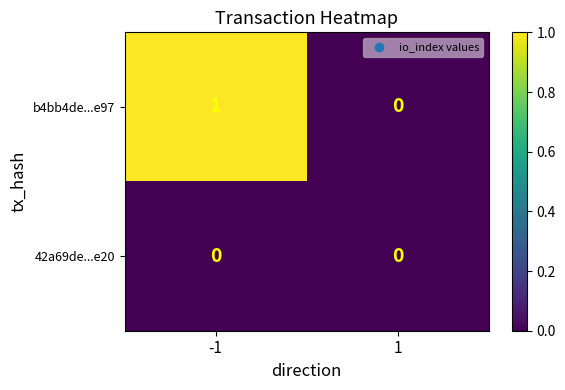

Which series has the largest total across all categories?

b4bb4de...e97